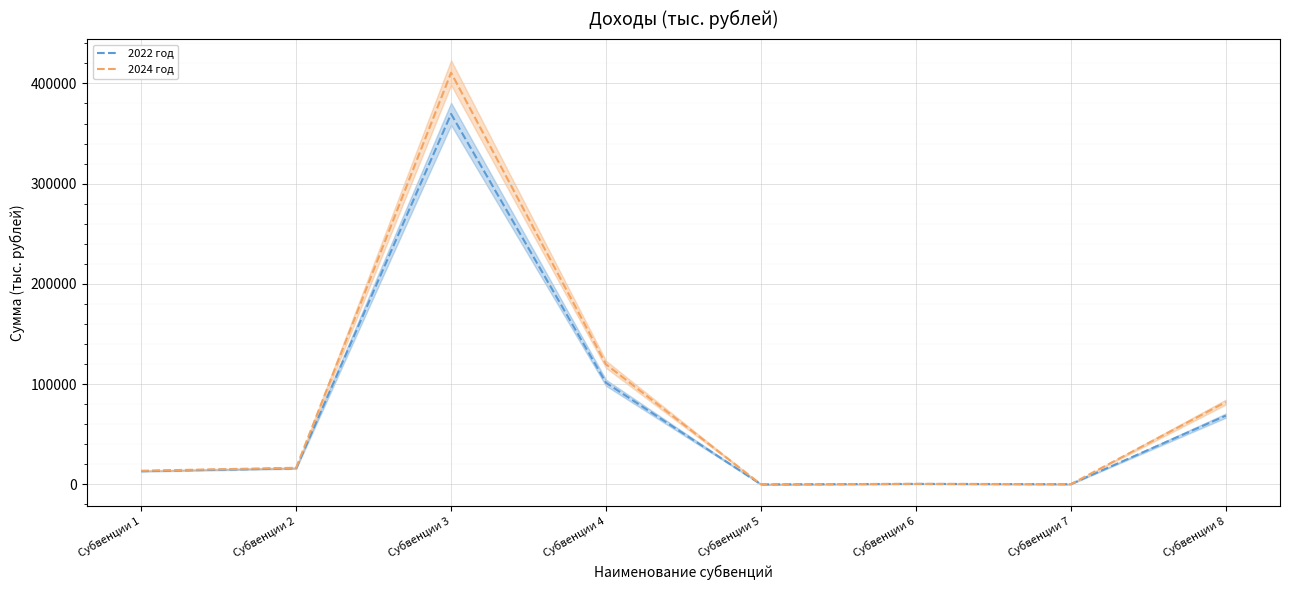

Is it true that 2024 год equals 119773.2 at Субвенции 4?

True